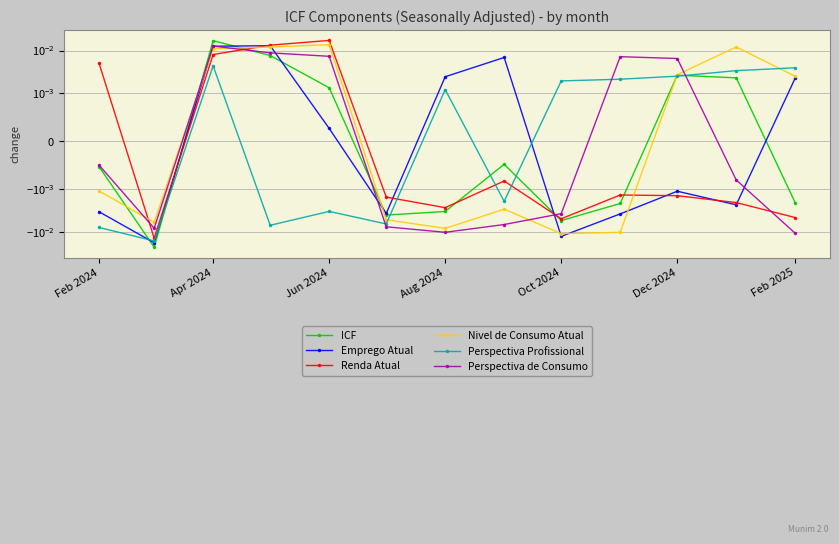

The Perspectiva de Consumo series shows -0.0 at Feb 2025. True or false?

False